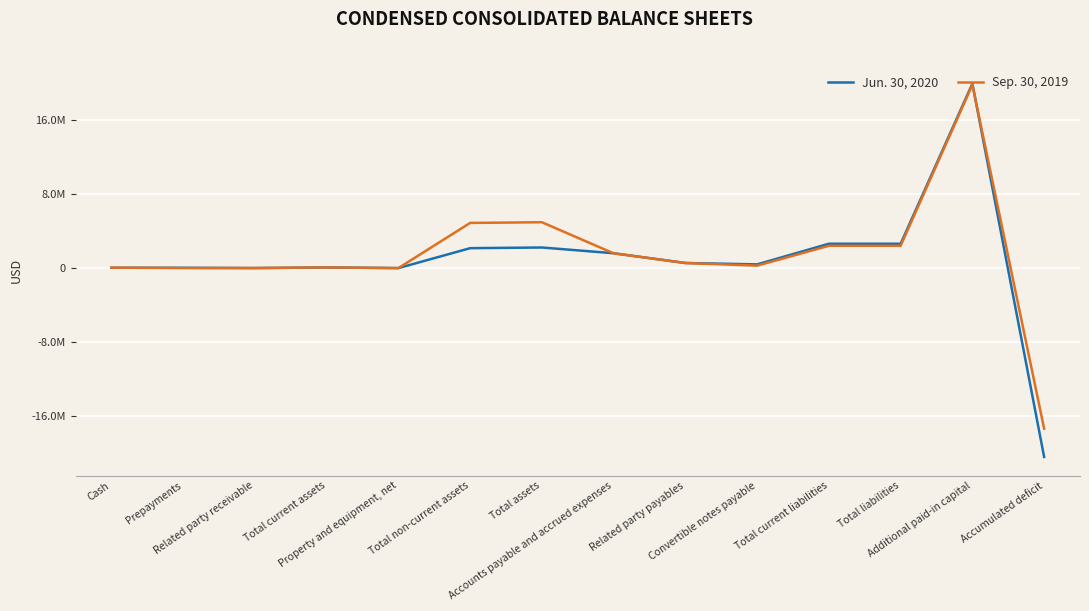

Is this an area chart (filled region under the line)?

No